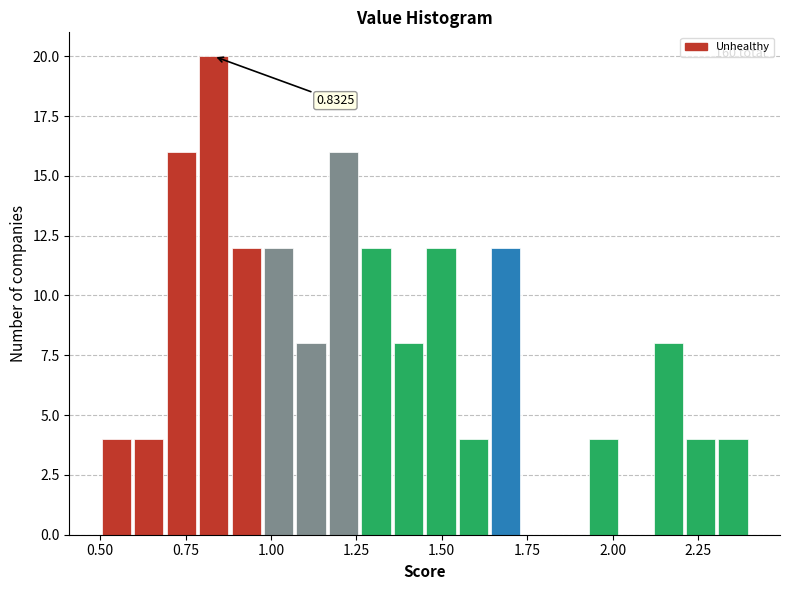

Around what value on the x-axis is the tallest bar? Give the approximate position of its centre, as read against the axis.

0.85